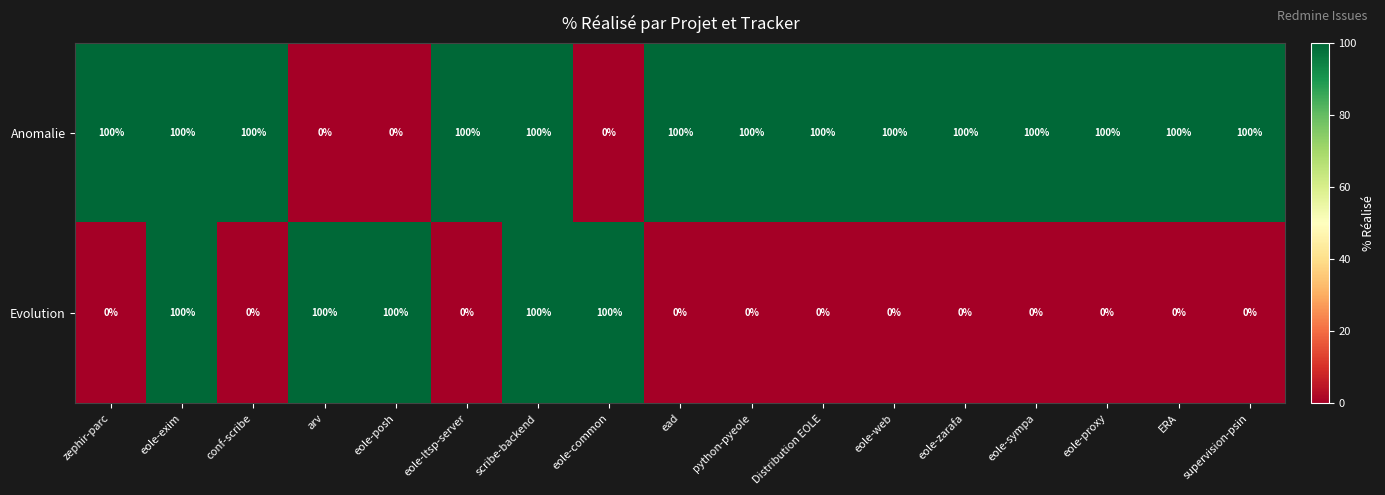

What is the maximum value shown in the chart?

100